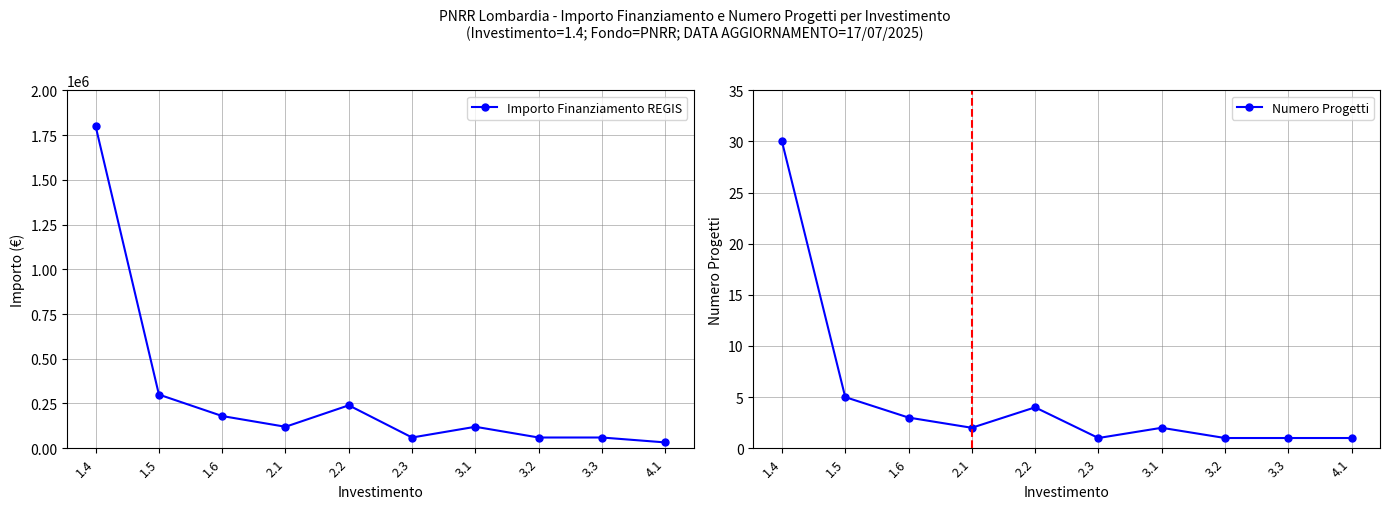

List the series in order of their overall mean, highest first.

Importo Finanziamento REGIS, Numero Progetti